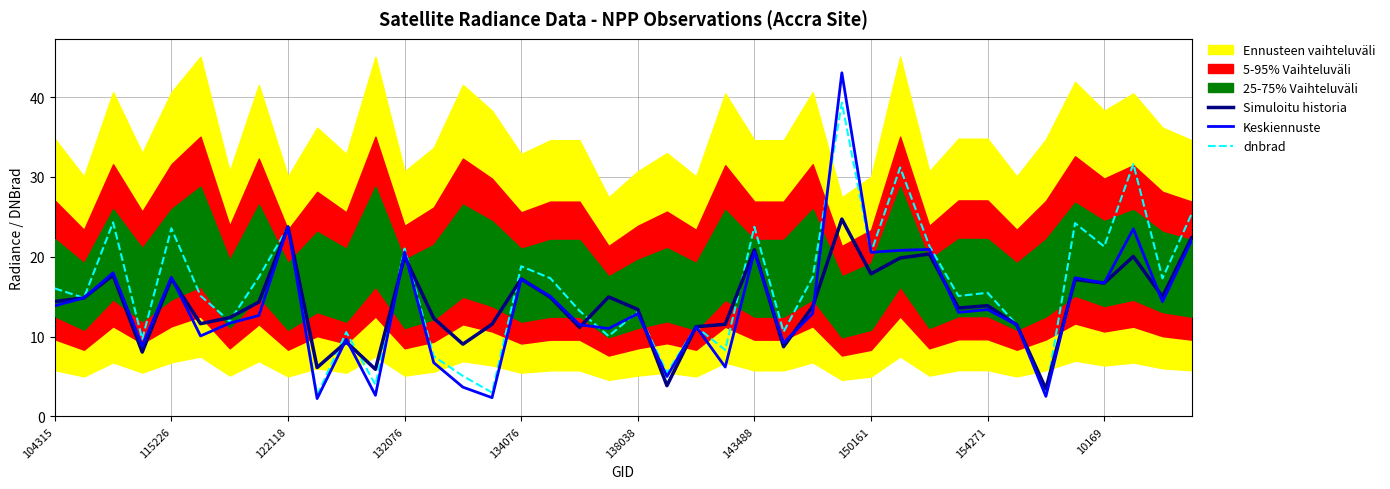

What is the highest value of the Simuloitu historia series?

24.7